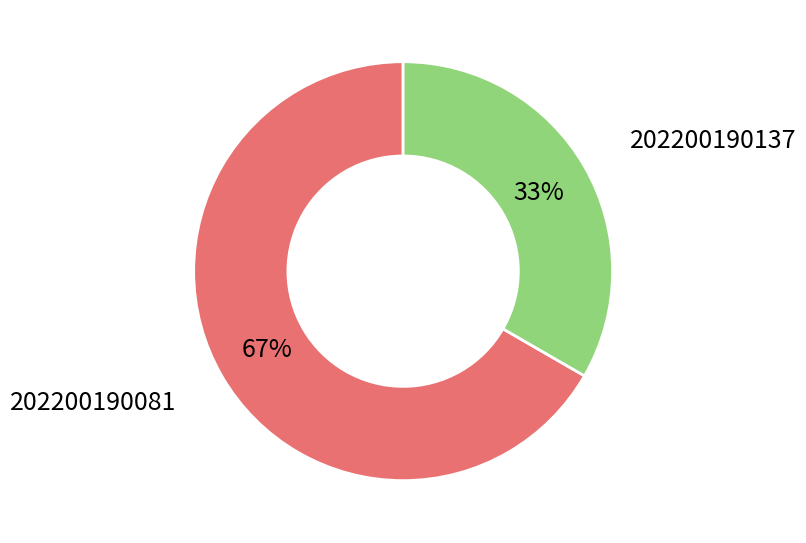

The 202200190081 slice represents 67% of the pie. True or false?

True